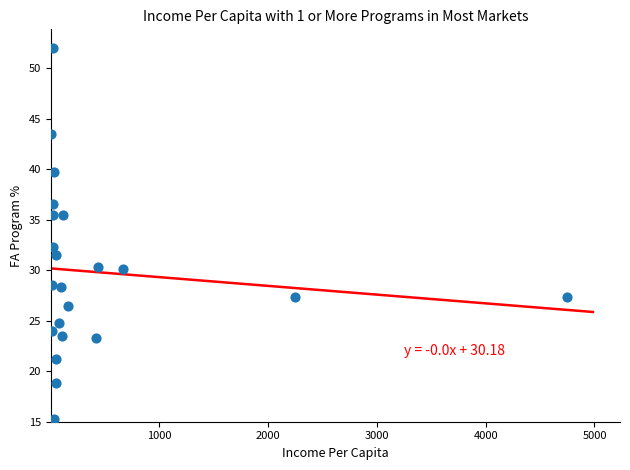

What Y value in the scatter plot is closest to 33?

32.3